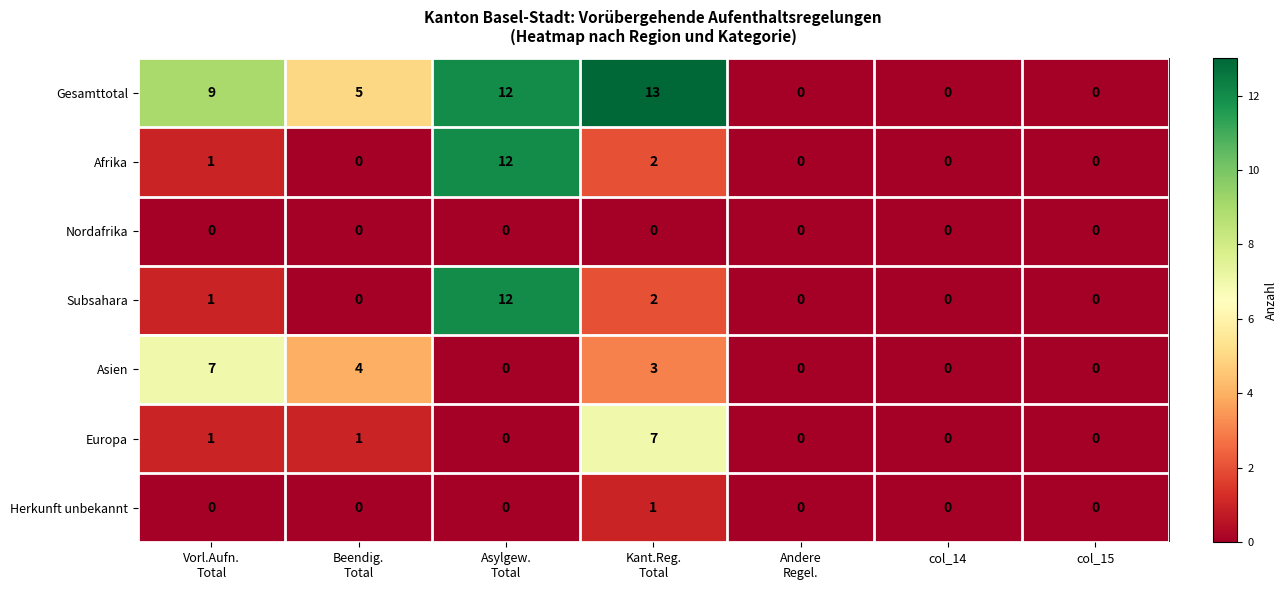

At how many categories does at least one series exceed 1?

4